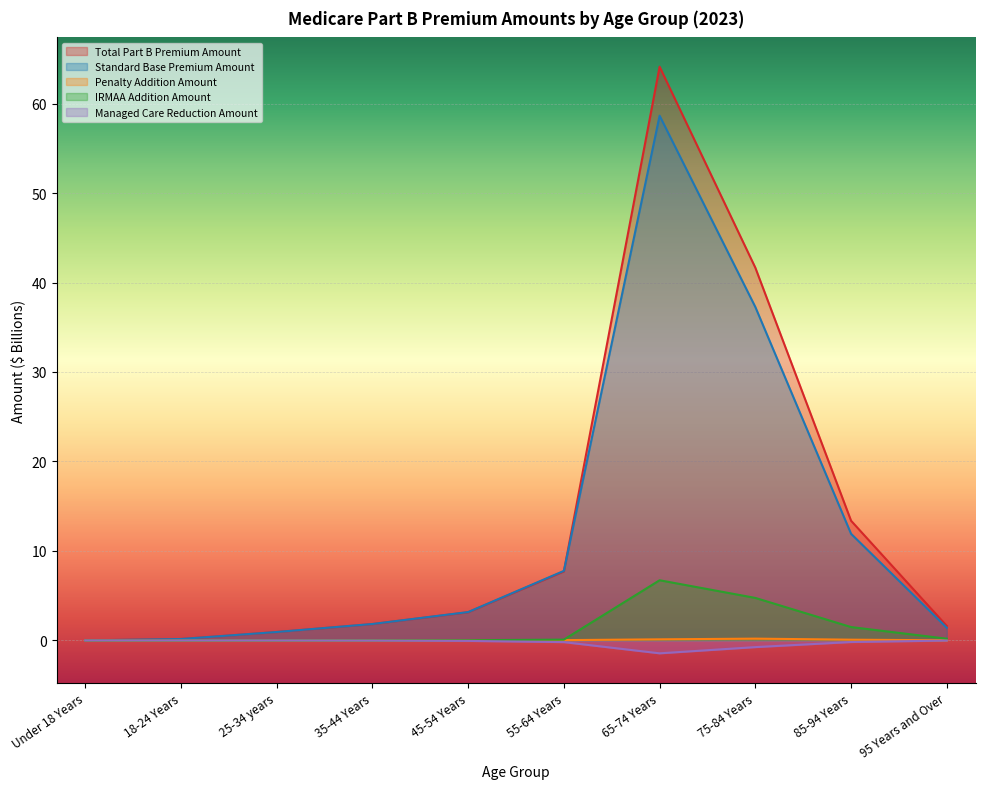

Between 35-44 Years and 75-84 Years, which is larger?

75-84 Years